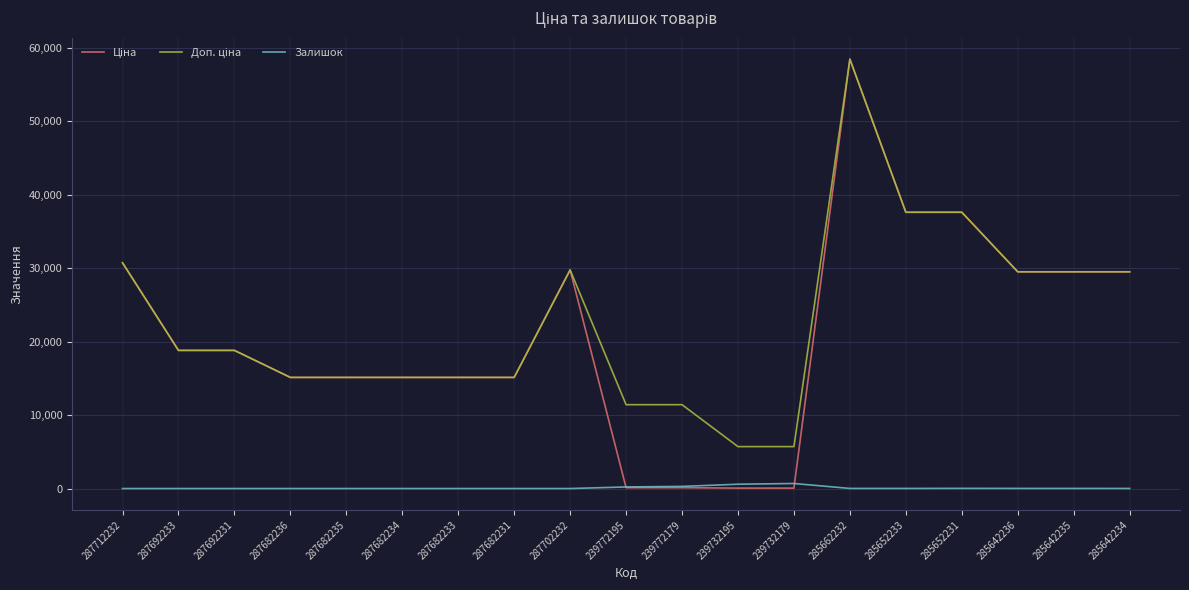

Which category has the highest value across all series?

285662232